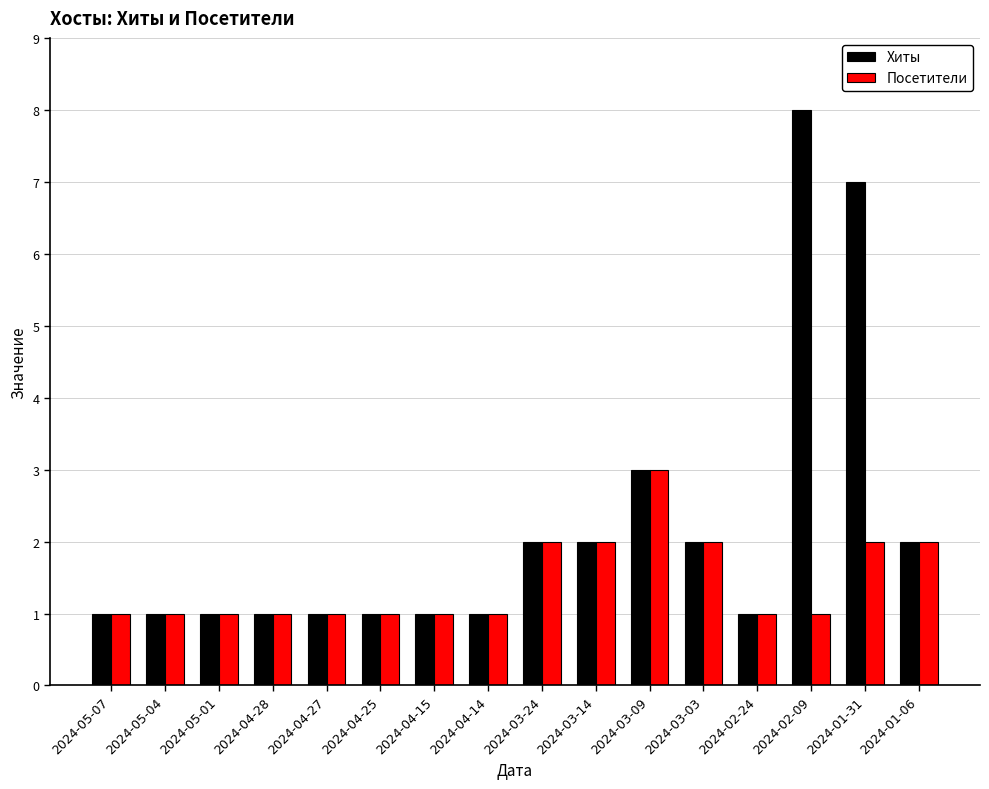

Which series has the largest range (max minus min)?

Хиты